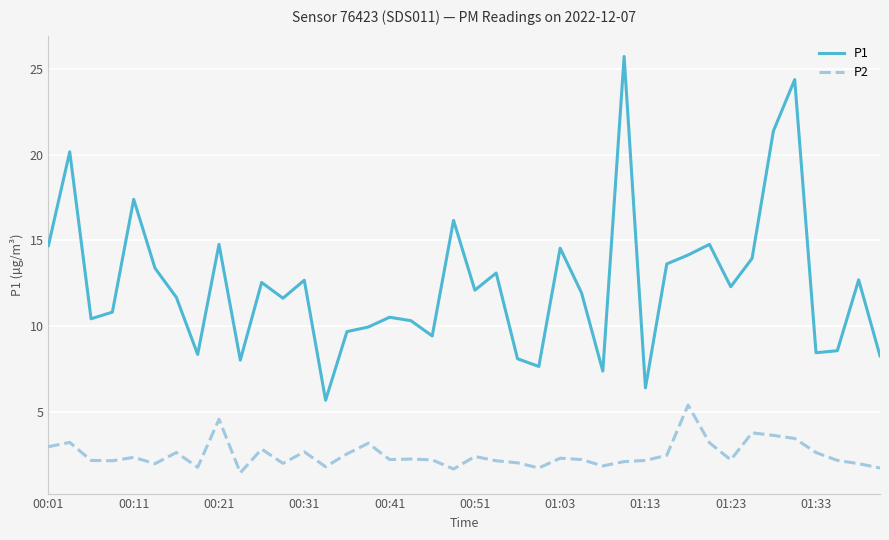

What is the maximum value shown in the chart?

25.7